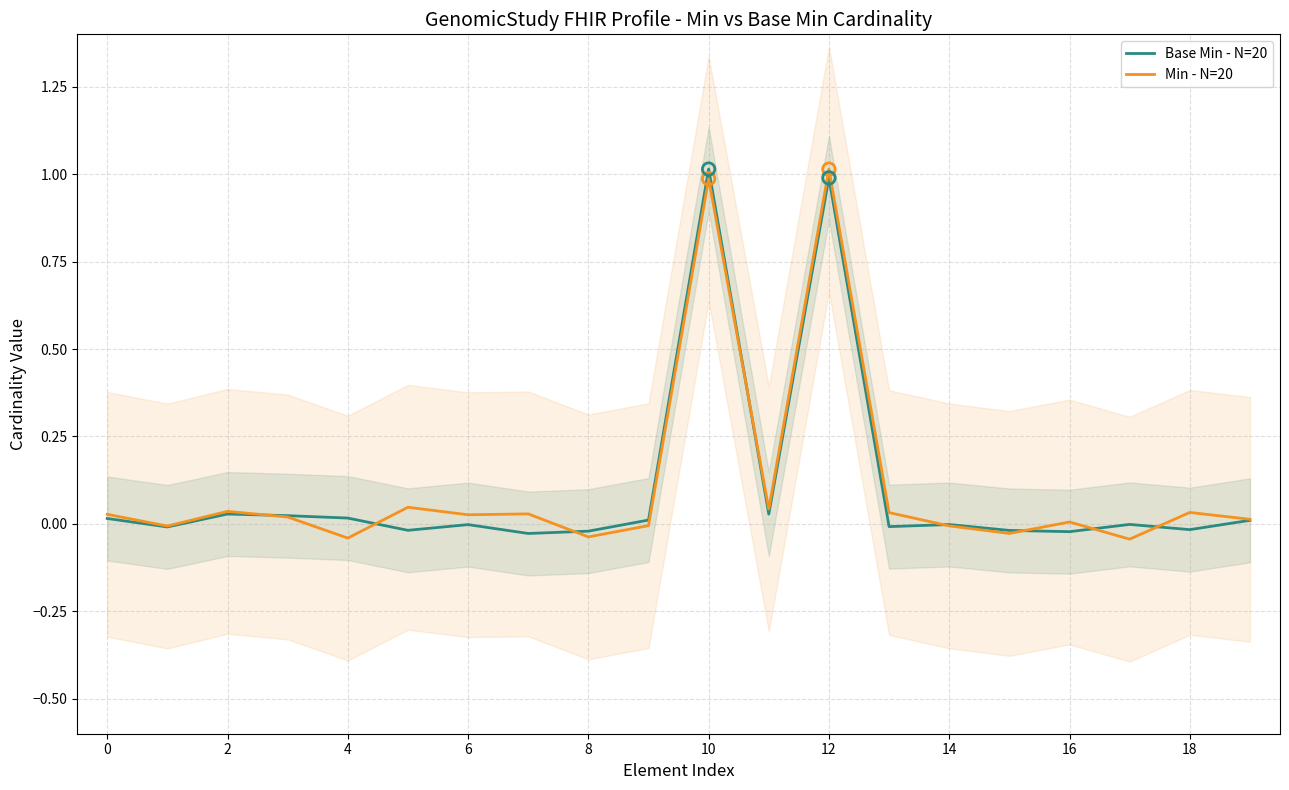

Which series contains the lowest Y value?

Min - N=20